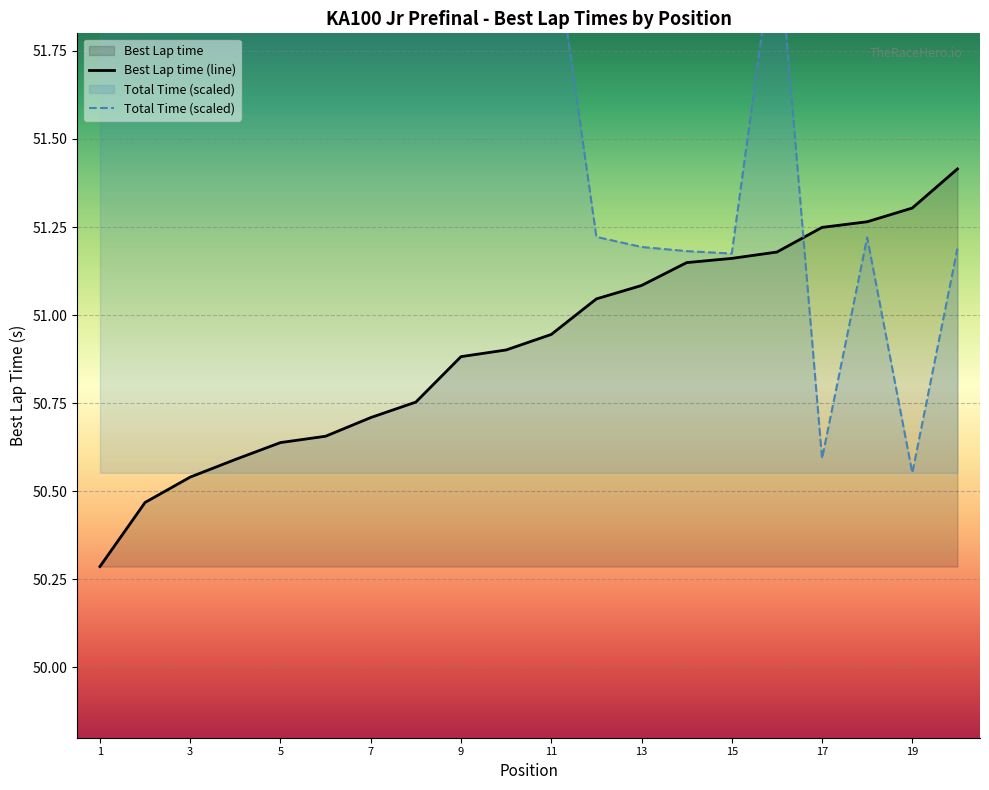

Reading left to right, extract all data points from this chart.

Total Time: 52.7	52.7	52.7	52.7	52.1	52.7	52.1	52.7	52.1	52.1	52.1	51.2	51.2	51.2	51.2	52.1	50.6	51.2	50.6	51.2
Best Lap time: 50.3	50.5	50.5	50.6	50.6	50.7	50.7	50.8	50.9	50.9	50.9	51.0	51.1	51.1	51.2	51.2	51.2	51.3	51.3	51.4